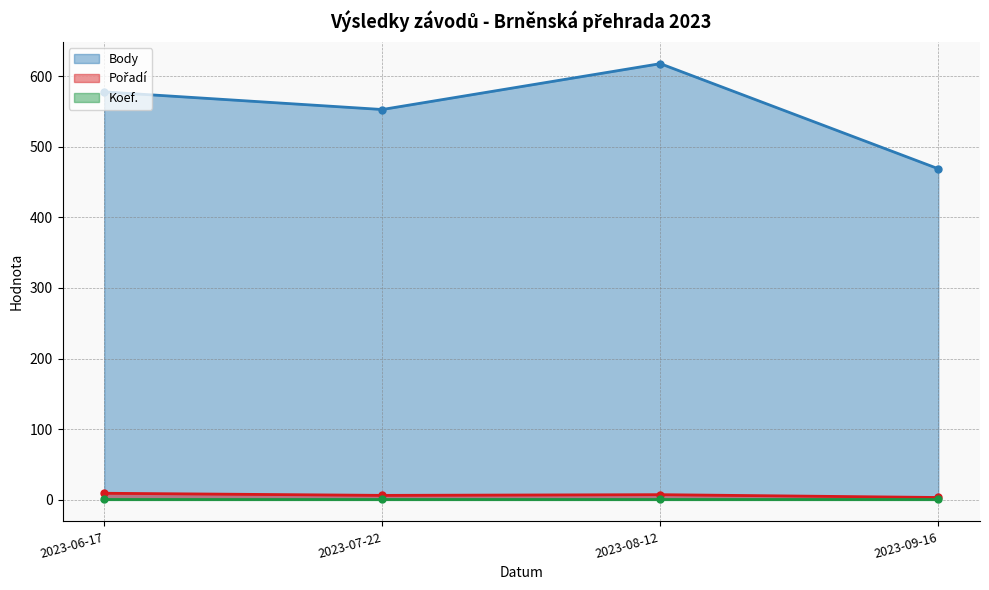

What is the difference between the maximum and minimum values in the Pořadí series?

6